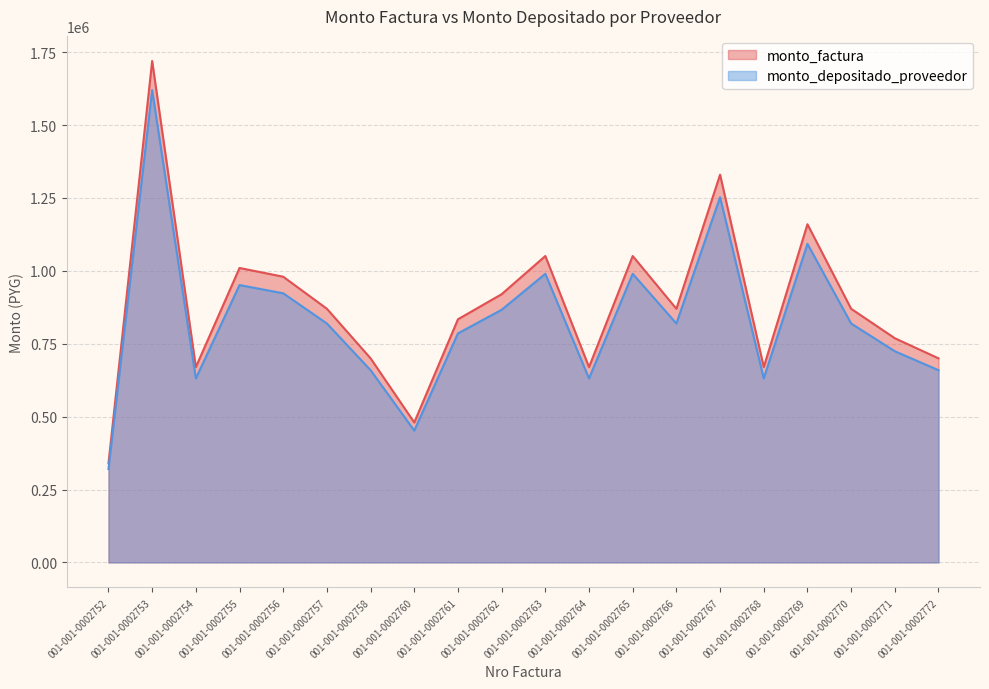

What is the value of the monto_factura point at the 14th from the left?

870000